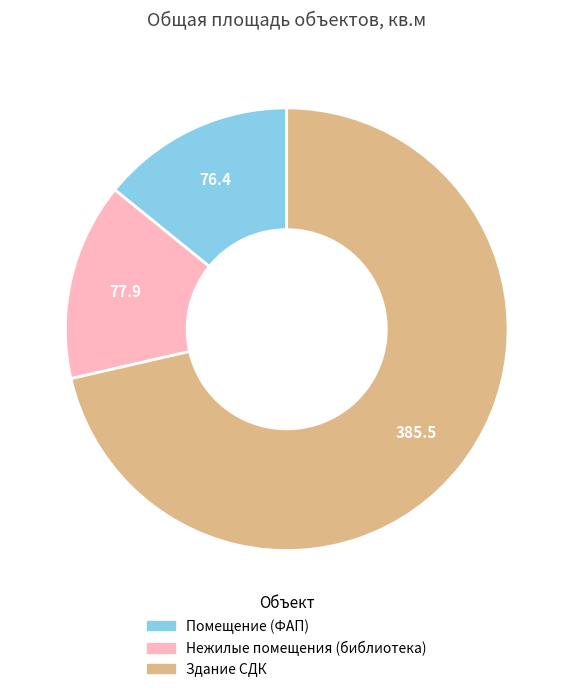

Combined, do Помещение (ФАП) and Нежилые помещения (библиотека) account for over 50%?

No